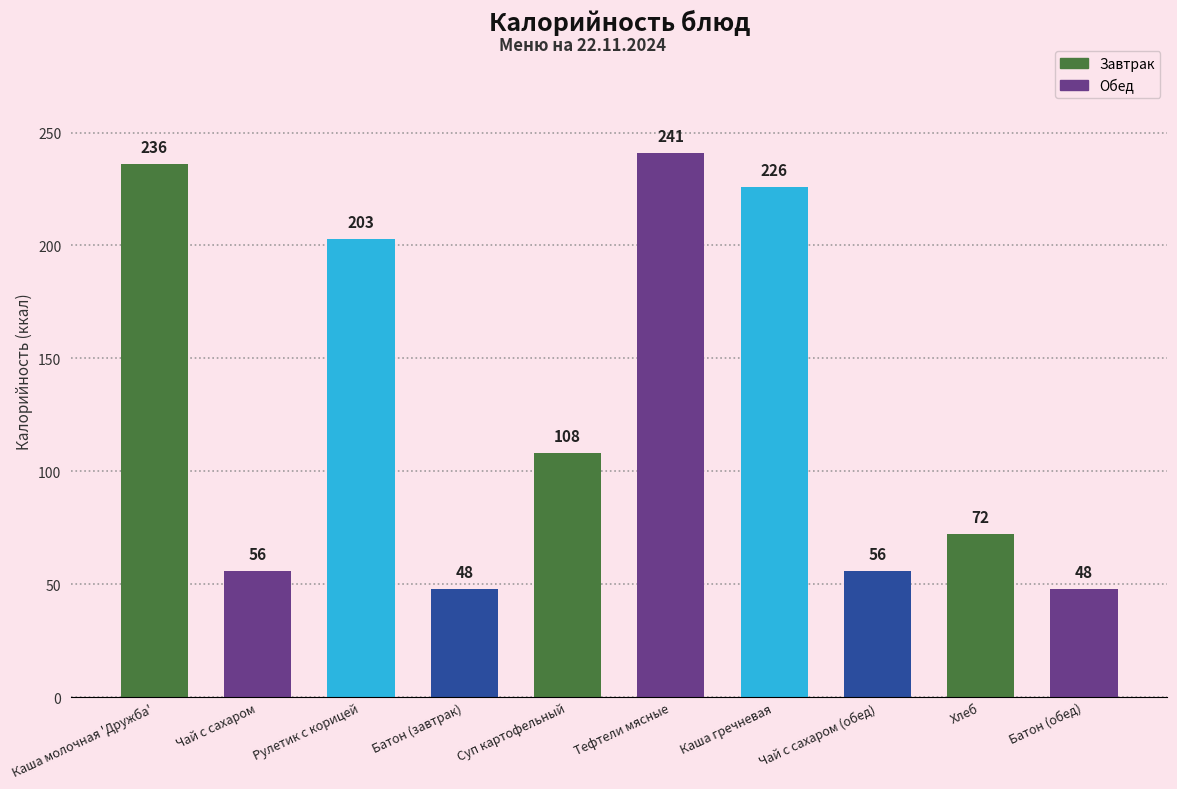

What is the average value?

129